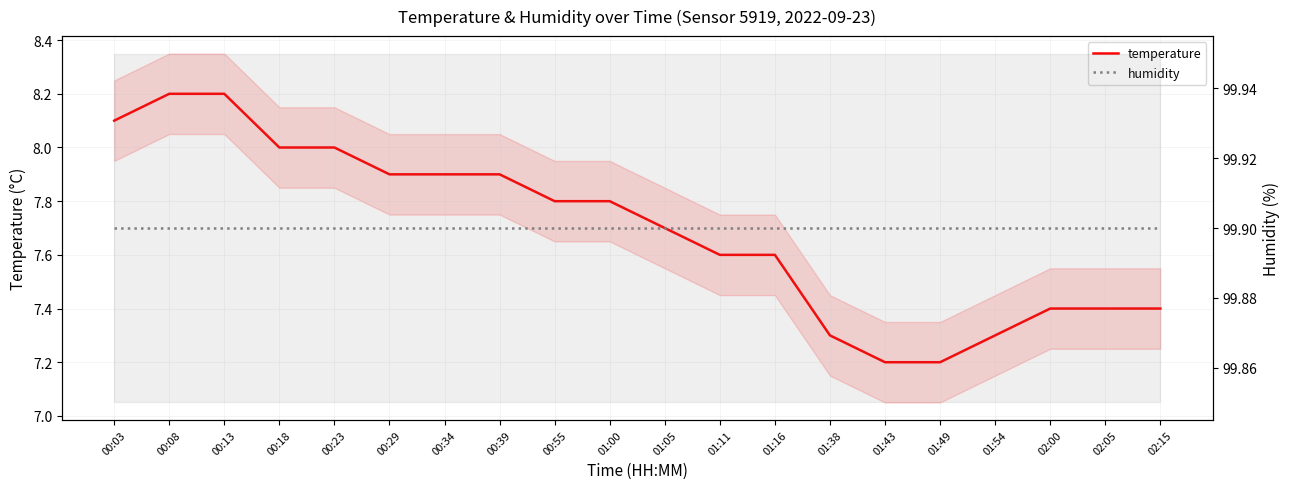

What position from the left is 01:54?

17